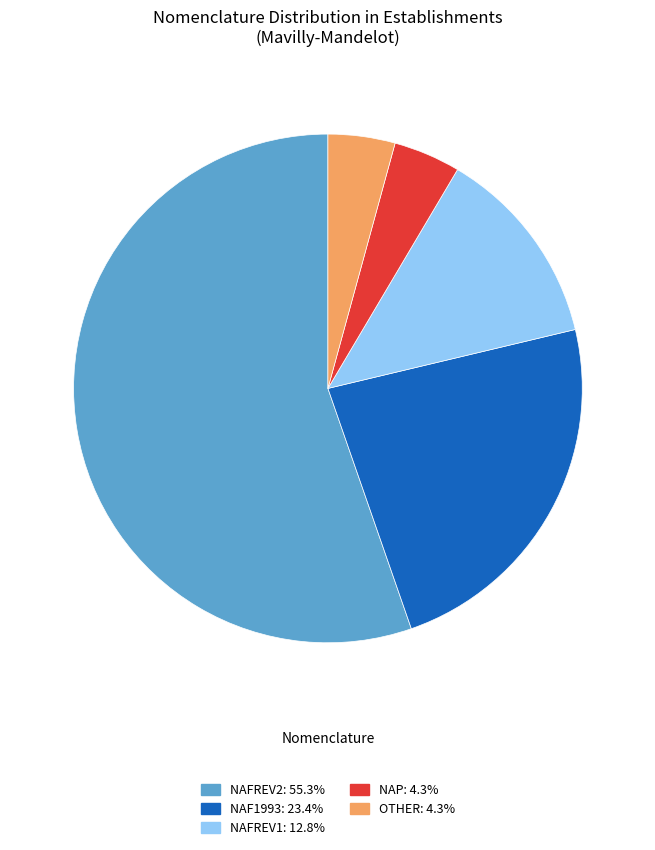

How many segments does this pie chart have?

5